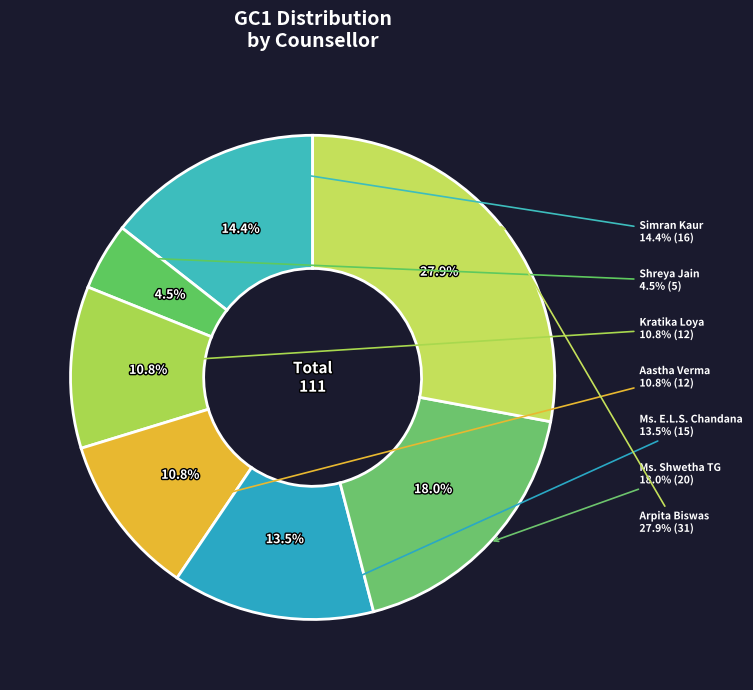

Count the number of slices in the pie.

7